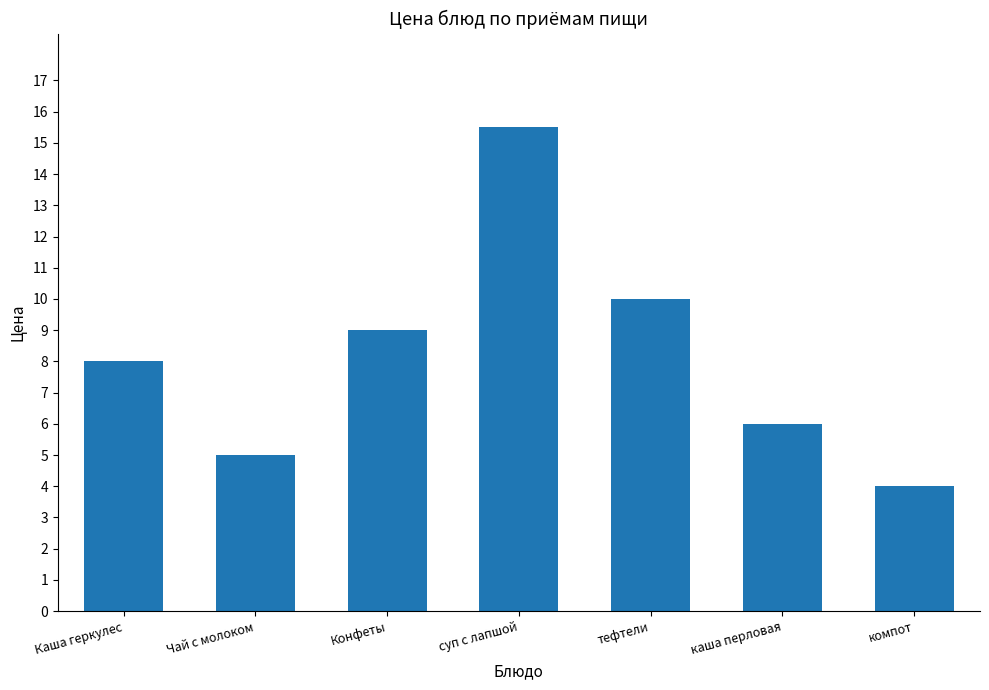

What is the difference between the maximum and second lowest values?

10.5